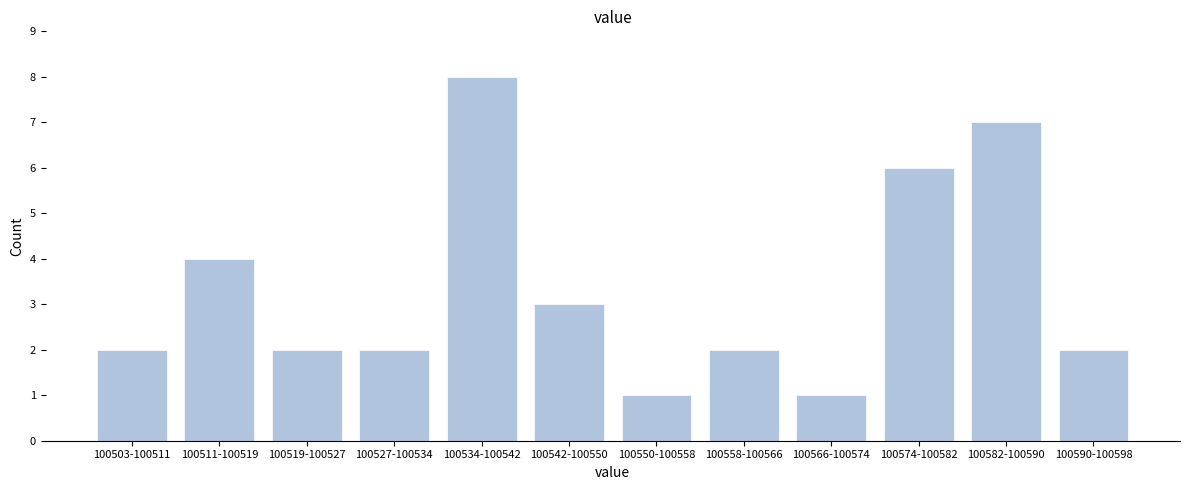

Reading left to right, extract all data points from this chart.

100503-100511=2	100511-100519=4	100519-100527=2	100527-100534=2	100534-100542=8	100542-100550=3	100550-100558=1	100558-100566=2	100566-100574=1	100574-100582=6	100582-100590=7	100590-100598=2